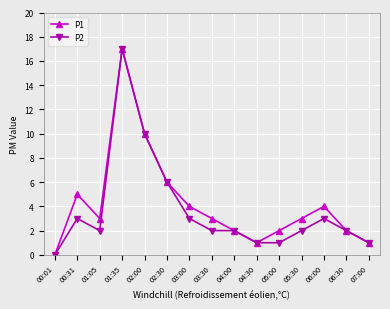

True or false: P1 has more than 2 interior local peaks.

True